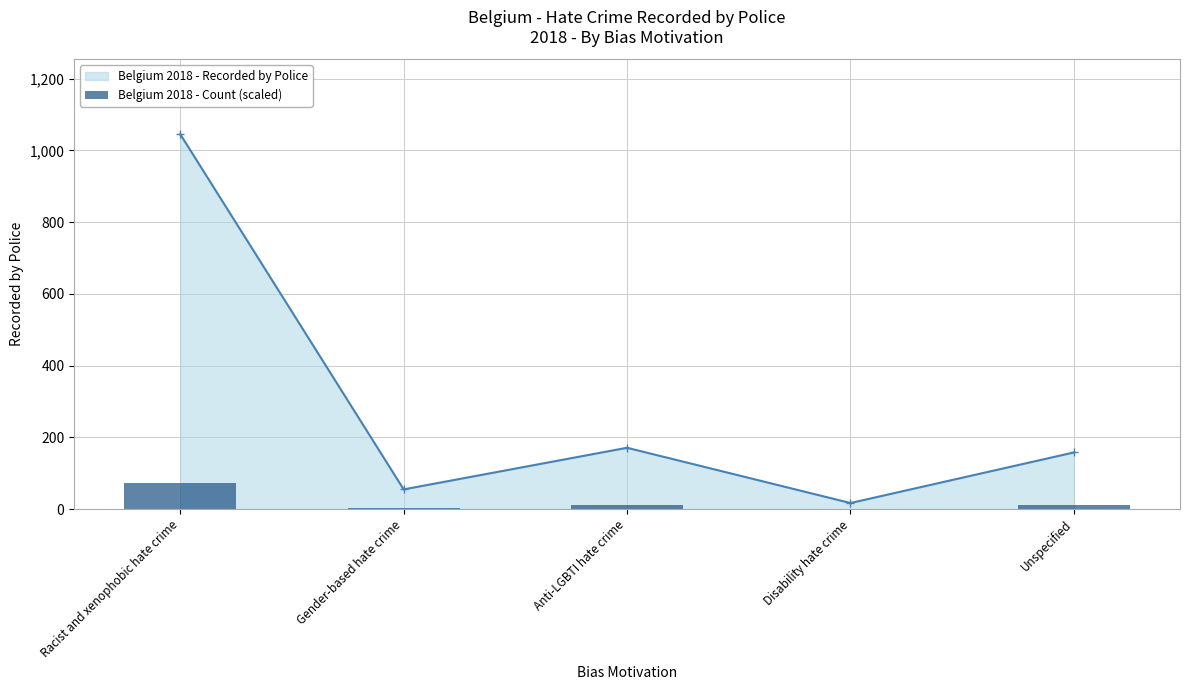

Are the bars horizontal?

No